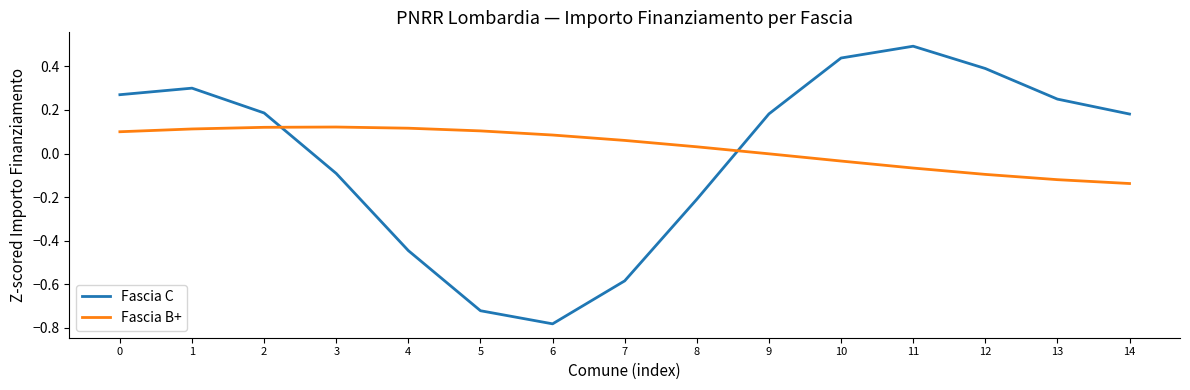

Which series has the largest total across all categories?

Fascia B+